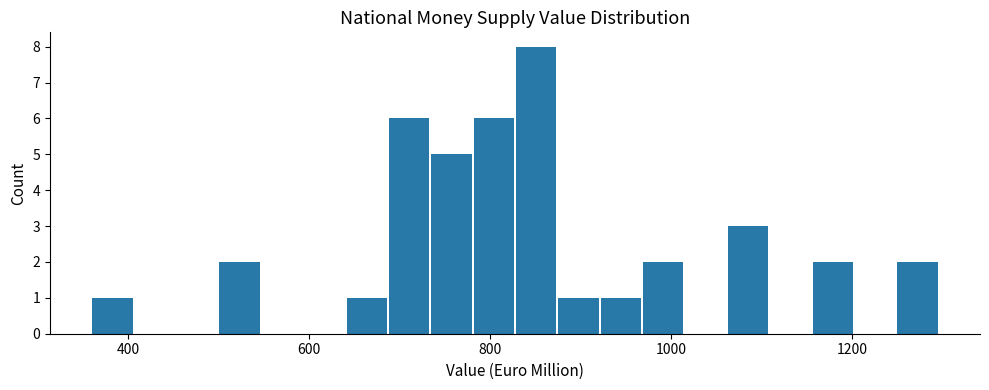

Around what value on the x-axis is the tallest bar? Give the approximate position of its centre, as read against the axis.

860